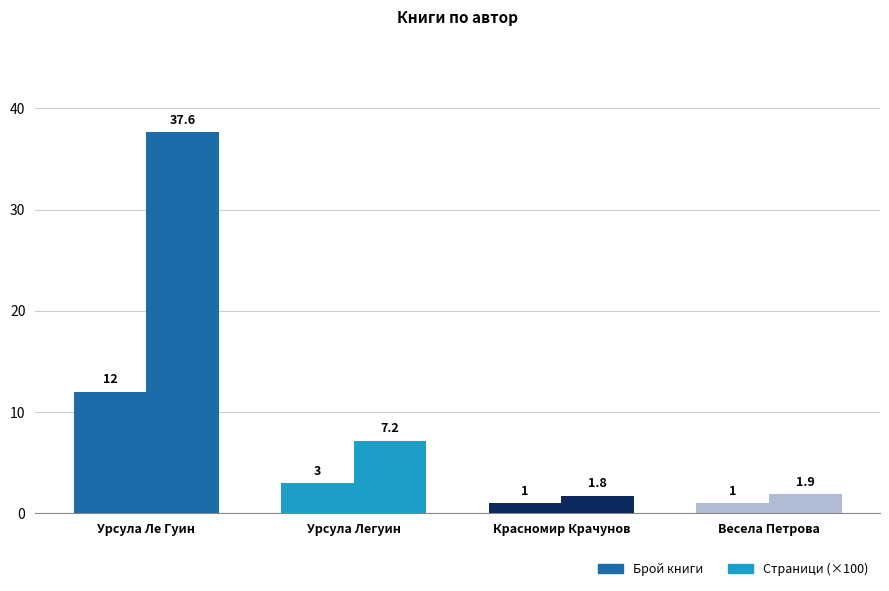

At which category does the chart reach its minimum across all series?

Красномир Крачунов